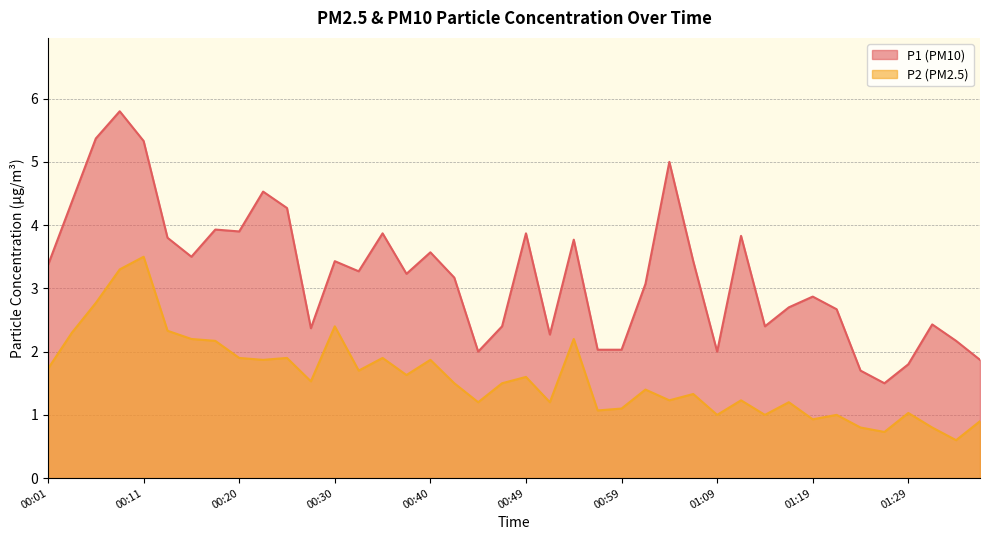

True or false: P1 and P2 intersect in this chart.

False